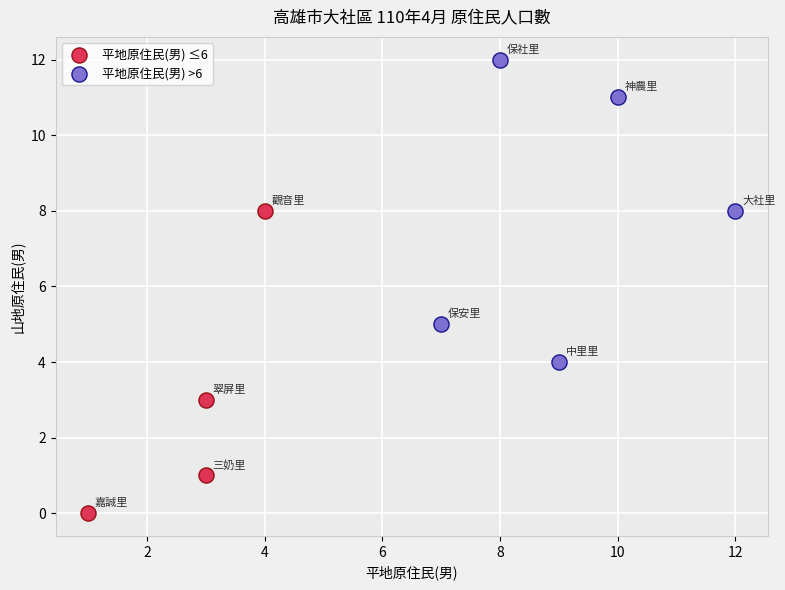

Which series contains the lowest Y value?

平地原住民(男) ≤6